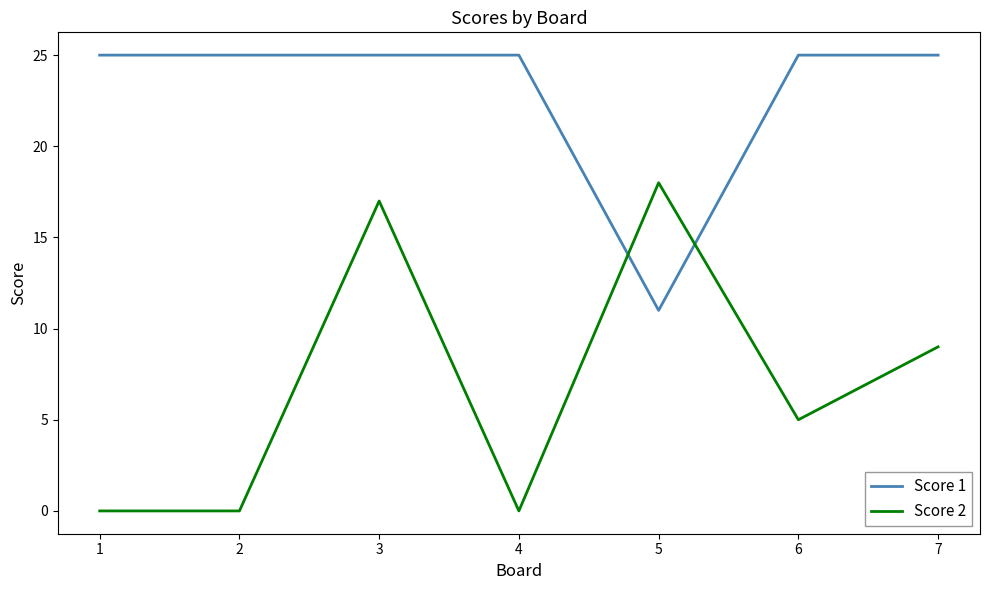

Between which two adjacent categories do Score 2 and Score 1 first intersect?

4 and 5